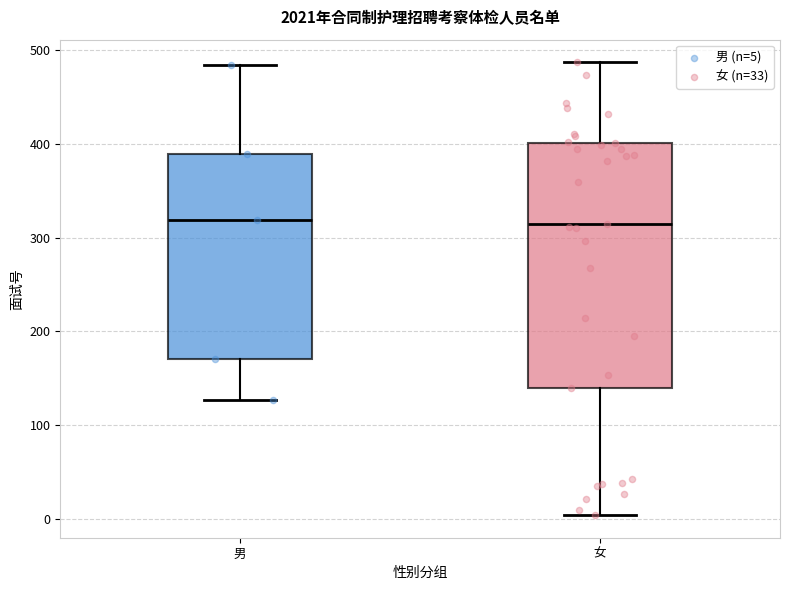

Reading left to right, read every box against the y-axis: the position of its median line, the range the box covers, and the ends of its whiskers. The values are not printed on the chart, so give them approximately, as read against the axis.

男: median 320, box 170 to 390, whiskers 130 to 480
女: median 310, box 140 to 400, whiskers 0 to 490